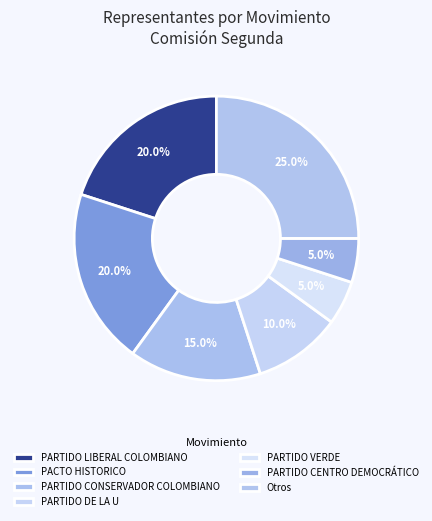

What percentage is the PARTIDO VERDE slice, to the nearest percent?

5%